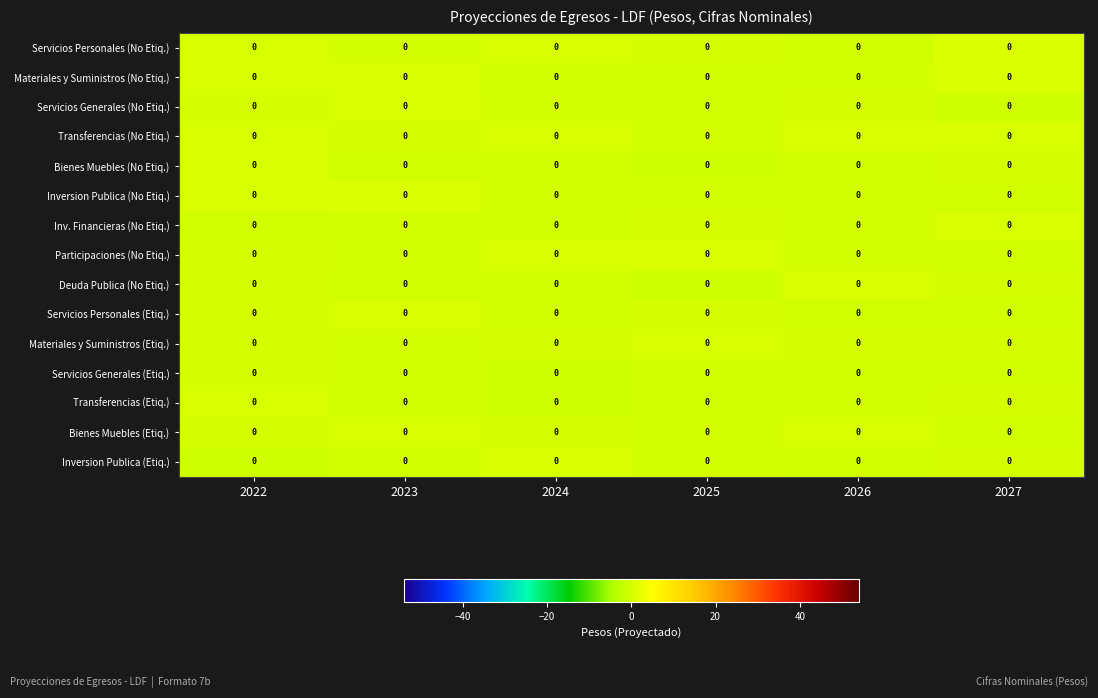

Reading left to right, extract all data points from this chart.

Servicios Personales (No Etiq.): 2022=0.0	2023=0.0	2024=0.0	2025=0.0	2026=0.0	2027=0.0
Materiales y Suministros (No Etiq.): 2022=0.0	2023=0.0	2024=0.0	2025=0.0	2026=0.0	2027=0.0
Servicios Generales (No Etiq.): 2022=0.0	2023=0.0	2024=0.0	2025=0.0	2026=0.0	2027=0.0
Transferencias (No Etiq.): 2022=0.0	2023=0.0	2024=0.0	2025=0.0	2026=0.0	2027=0.0
Bienes Muebles (No Etiq.): 2022=0.0	2023=0.0	2024=0.0	2025=0.0	2026=0.0	2027=0.0
Inversion Publica (No Etiq.): 2022=0.0	2023=0.0	2024=0.0	2025=0.0	2026=0.0	2027=0.0
Inv. Financieras (No Etiq.): 2022=0.0	2023=0.0	2024=0.0	2025=0.0	2026=0.0	2027=0.0
Participaciones (No Etiq.): 2022=0.0	2023=0.0	2024=0.0	2025=0.0	2026=0.0	2027=0.0
Deuda Publica (No Etiq.): 2022=0.0	2023=0.0	2024=0.0	2025=0.0	2026=0.0	2027=0.0
Servicios Personales (Etiq.): 2022=0.0	2023=0.0	2024=0.0	2025=0.0	2026=0.0	2027=0.0
Materiales y Suministros (Etiq.): 2022=0.0	2023=0.0	2024=0.0	2025=0.0	2026=0.0	2027=0.0
Servicios Generales (Etiq.): 2022=0.0	2023=0.0	2024=0.0	2025=0.0	2026=0.0	2027=0.0
Transferencias (Etiq.): 2022=0.0	2023=0.0	2024=0.0	2025=0.0	2026=0.0	2027=0.0
Bienes Muebles (Etiq.): 2022=0.0	2023=0.0	2024=0.0	2025=0.0	2026=0.0	2027=0.0
Inversion Publica (Etiq.): 2022=0.0	2023=0.0	2024=0.0	2025=0.0	2026=0.0	2027=0.0